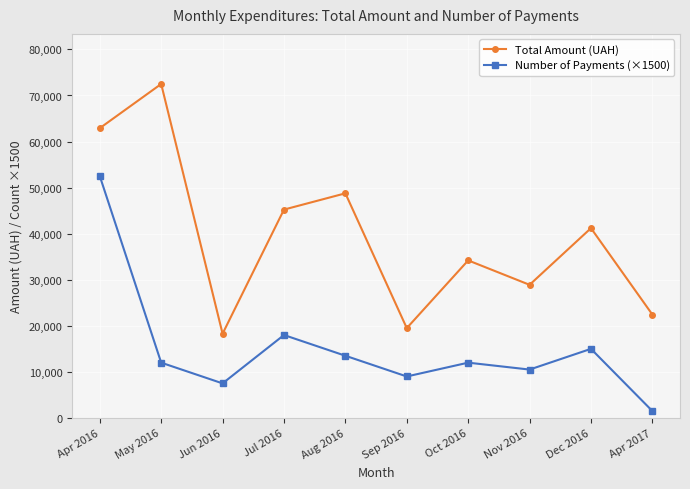

Is the value of Number of Payments (×1500) at Jun 2016 greater than the value of Total Amount (UAH) at Apr 2016?

No